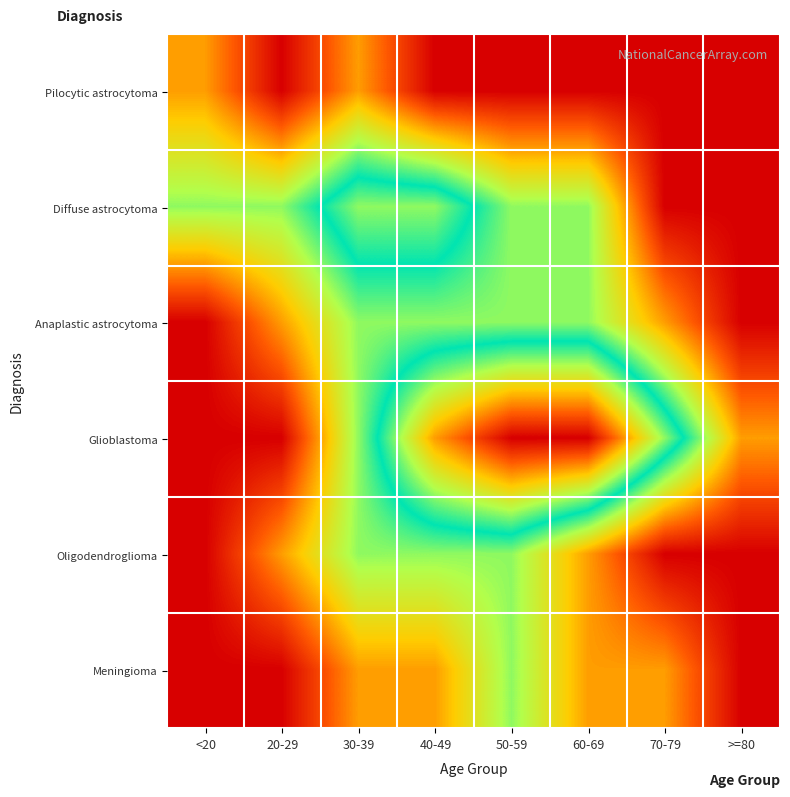

At how many categories does at least one series exceed 89?

2